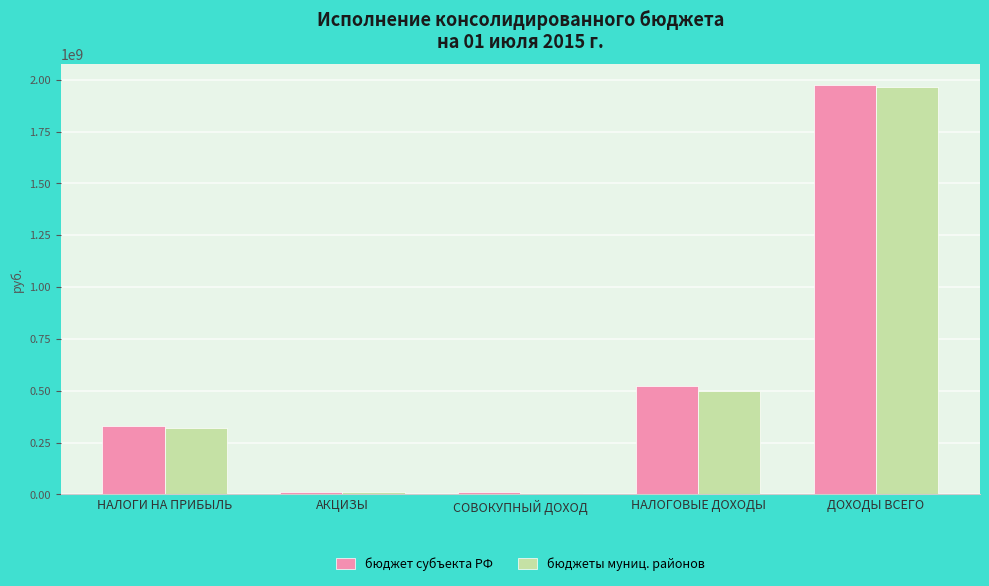

How many bars are there in total?

10